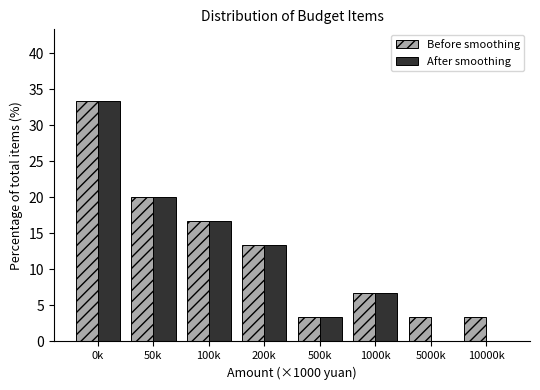

Reading right to left, what are all the values shown in this chart?

Before smoothing: 10000k=3.3	5000k=3.3	1000k=6.7	500k=3.3	200k=13.3	100k=16.7	50k=20.0	0k=33.3
After smoothing: 10000k=0.0	5000k=0.0	1000k=6.7	500k=3.3	200k=13.3	100k=16.7	50k=20.0	0k=33.3